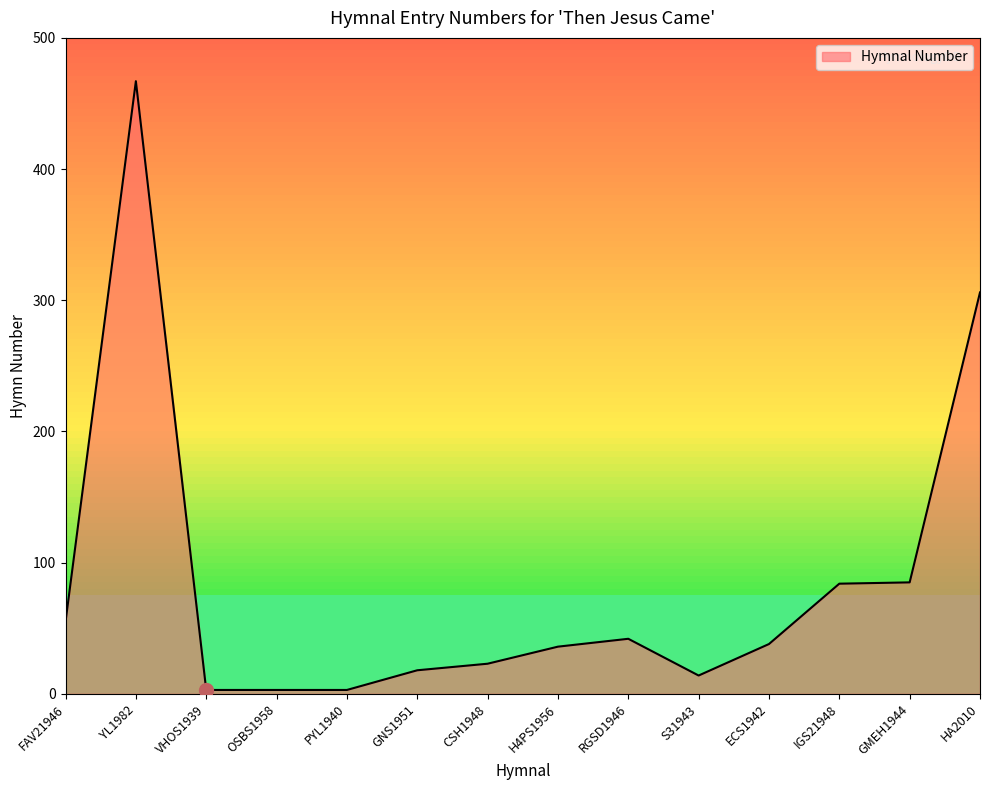

Where is the data nearest to the value 235?

HA2010